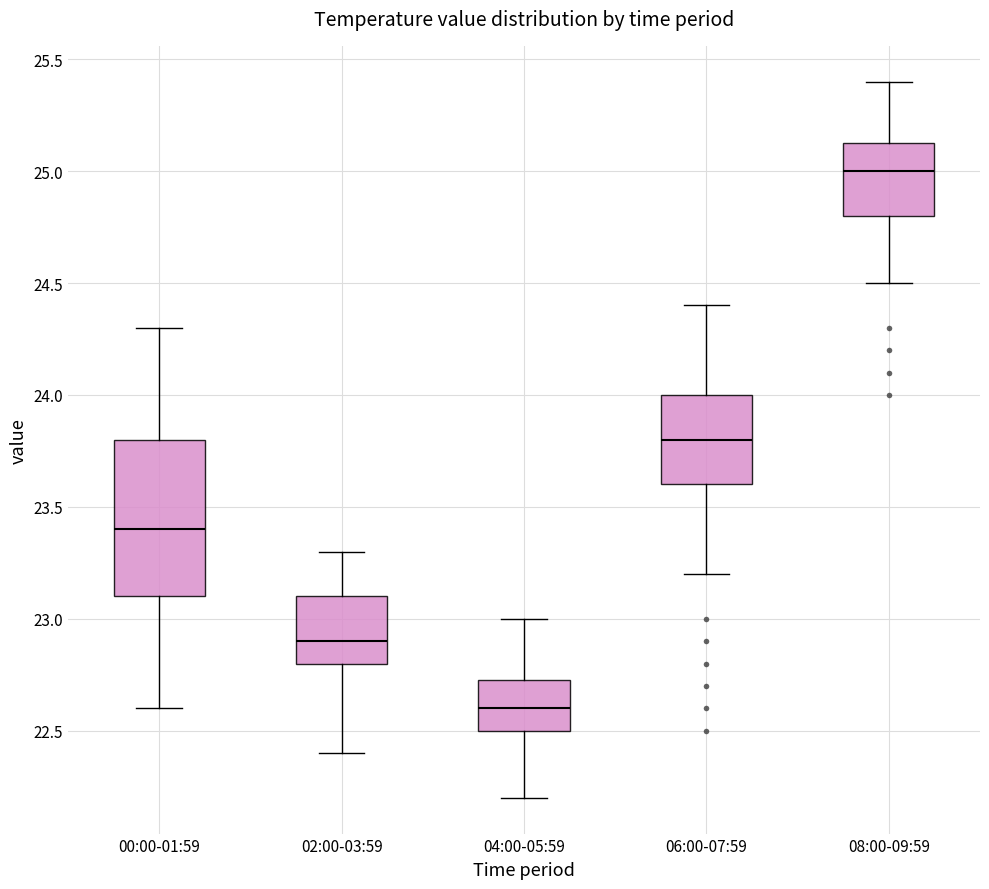

Which box's median line is the lowest?

04:00-05:59